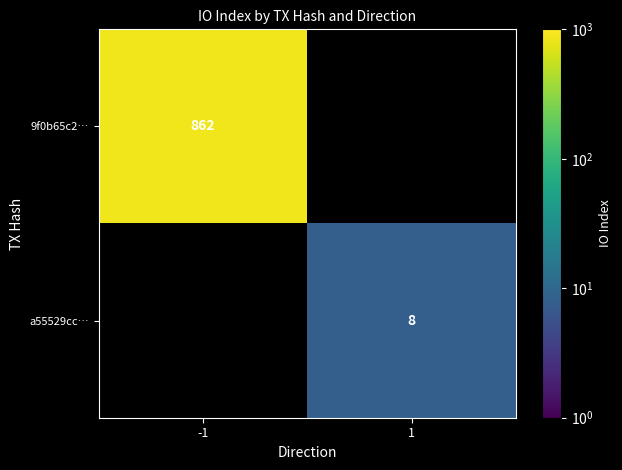

How many categories are shown in the chart?

2